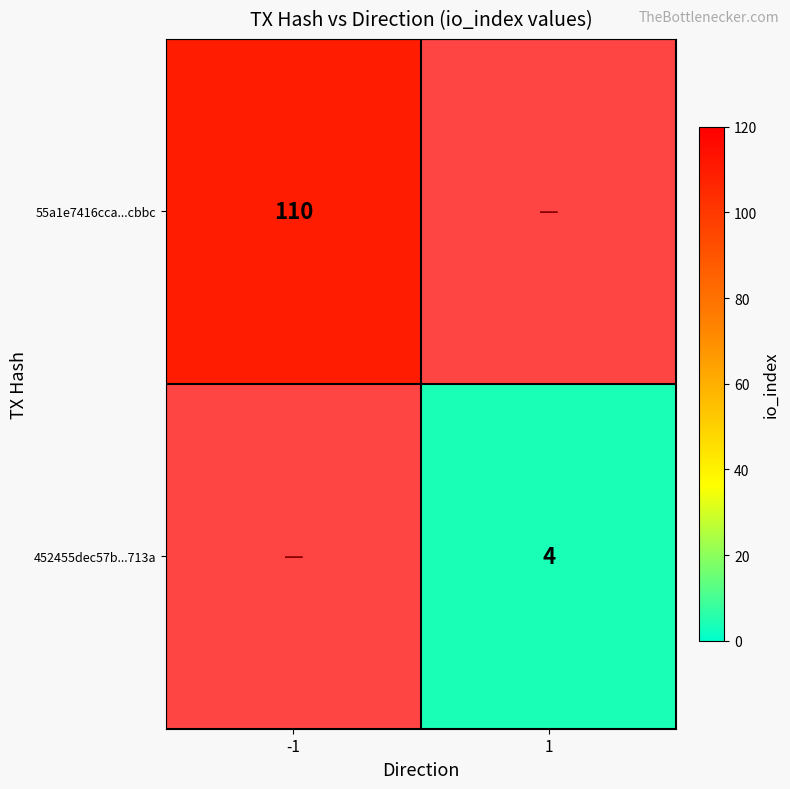

What is the minimum value shown in the chart?

4.0